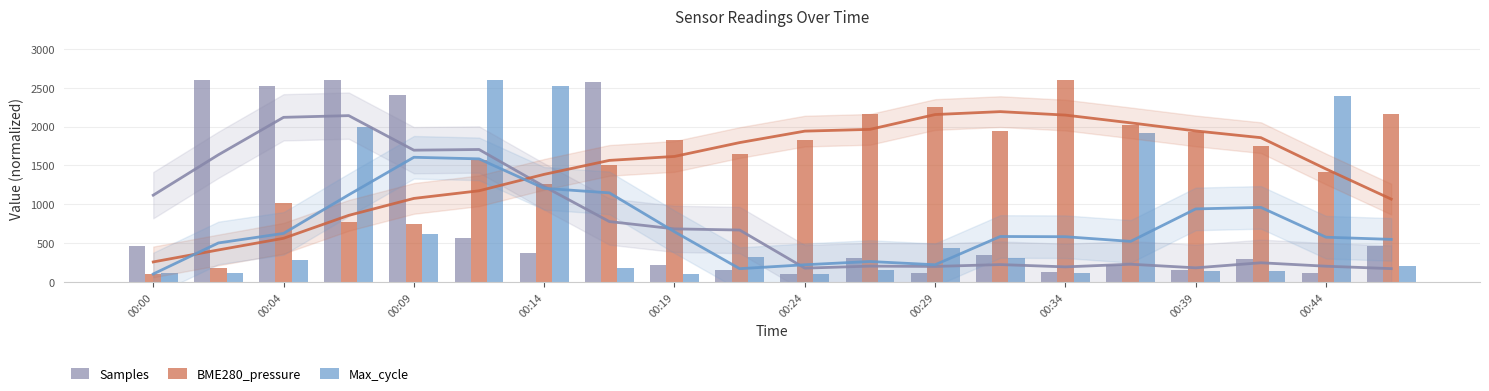

What is the difference between the maximum and minimum values in the Samples series?

2500.0